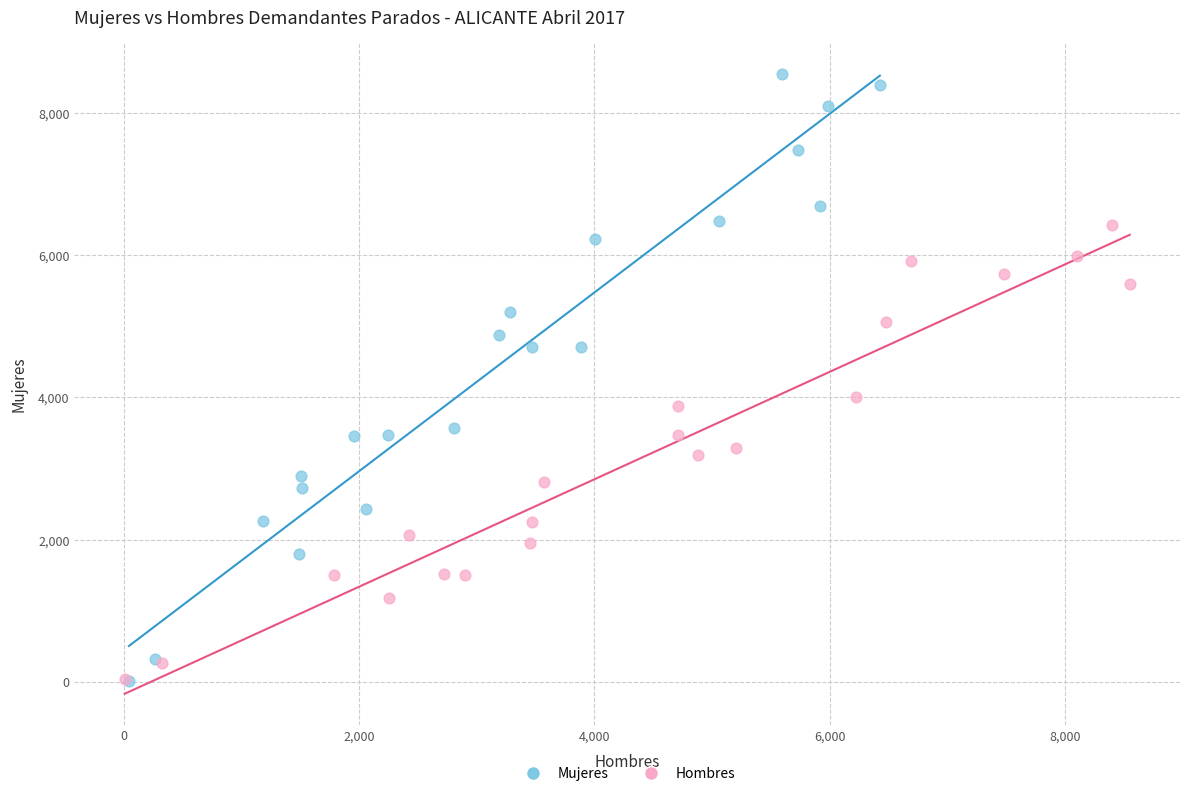

Which series contains the highest Y value?

Mujeres